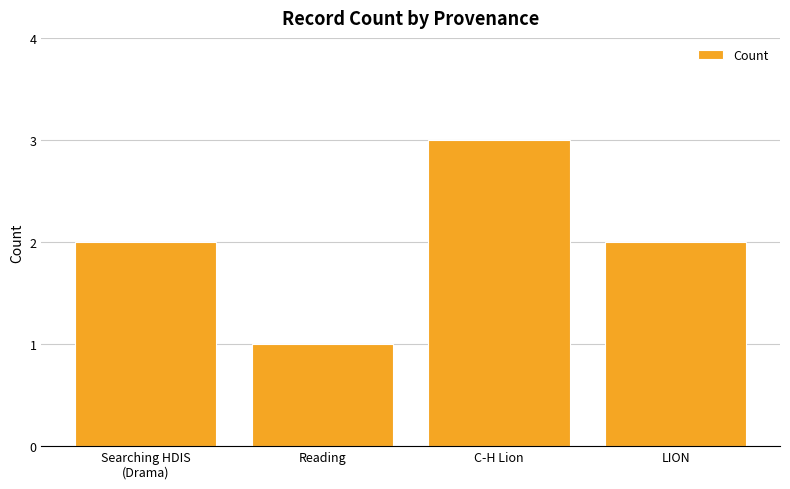

What is the greatest value displayed?

3